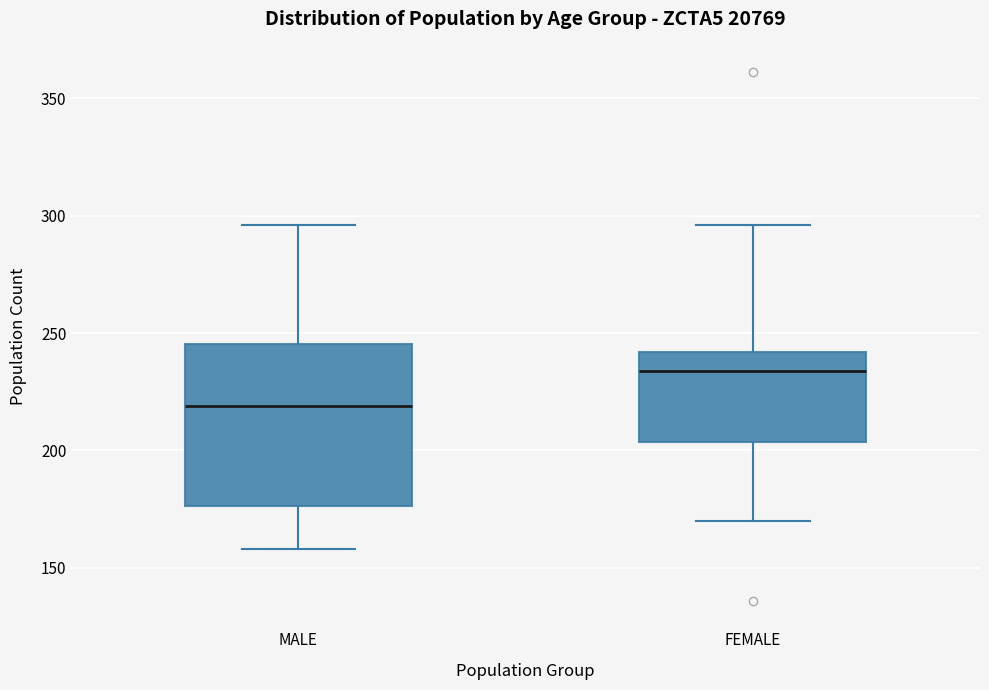

Comparing the boxes themselves (not the whiskers), which one is the tallest?

MALE